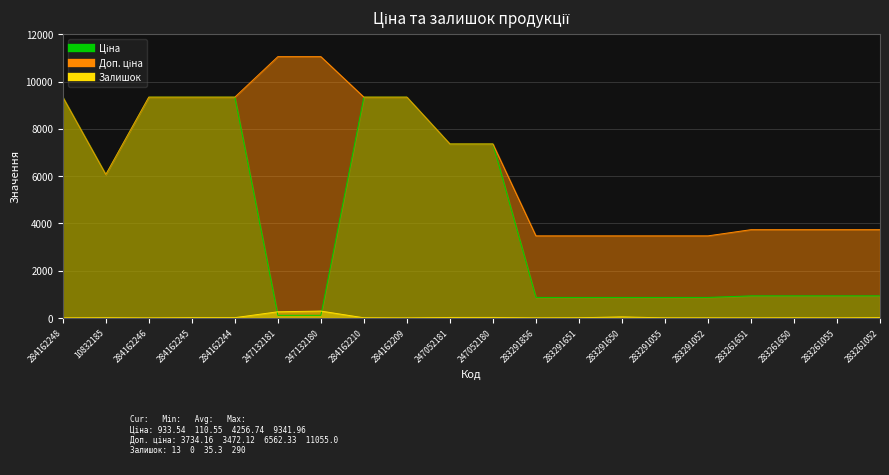

Reading left to right, what are all the values shown in this chart?

Ціна: 284162248=9342.0	10832185=6067.2	284162246=9342.0	284162245=9342.0	284162244=9342.0	247132181=110.5	247132180=110.5	284162210=9342.0	284162209=9342.0	247052181=7360.2	247052180=7360.2	283291856=868.0	283291651=868.0	283291650=868.0	283291055=868.0	283291052=868.0	283261651=933.5	283261650=933.5	283261055=933.5	283261052=933.5
Доп. ціна: 284162248=9342.0	10832185=6067.2	284162246=9342.0	284162245=9342.0	284162244=9342.0	247132181=11055.0	247132180=11055.0	284162210=9342.0	284162209=9342.0	247052181=7360.2	247052180=7360.2	283291856=3472.1	283291651=3472.1	283291650=3472.1	283291055=3472.1	283291052=3472.1	283261651=3734.2	283261650=3734.2	283261055=3734.2	283261052=3734.2
Залишок: 284162248=0.0	10832185=8.0	284162246=0.0	284162245=11.0	284162244=11.0	247132181=260.0	247132180=290.0	284162210=6.0	284162209=0.0	247052181=20.0	247052180=21.0	283291856=1.0	283291651=7.0	283291650=43.0	283291055=3.0	283291052=3.0	283261651=1.0	283261650=6.0	283261055=2.0	283261052=13.0